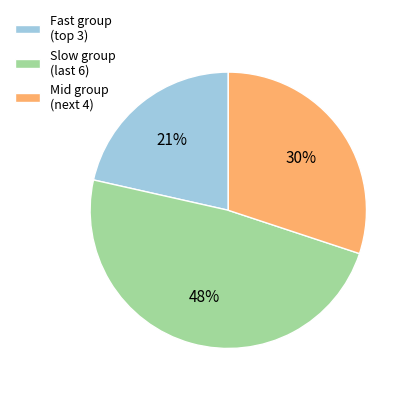

To the nearest percent, what percentage of the pie is Mid group (next 4)?

30%